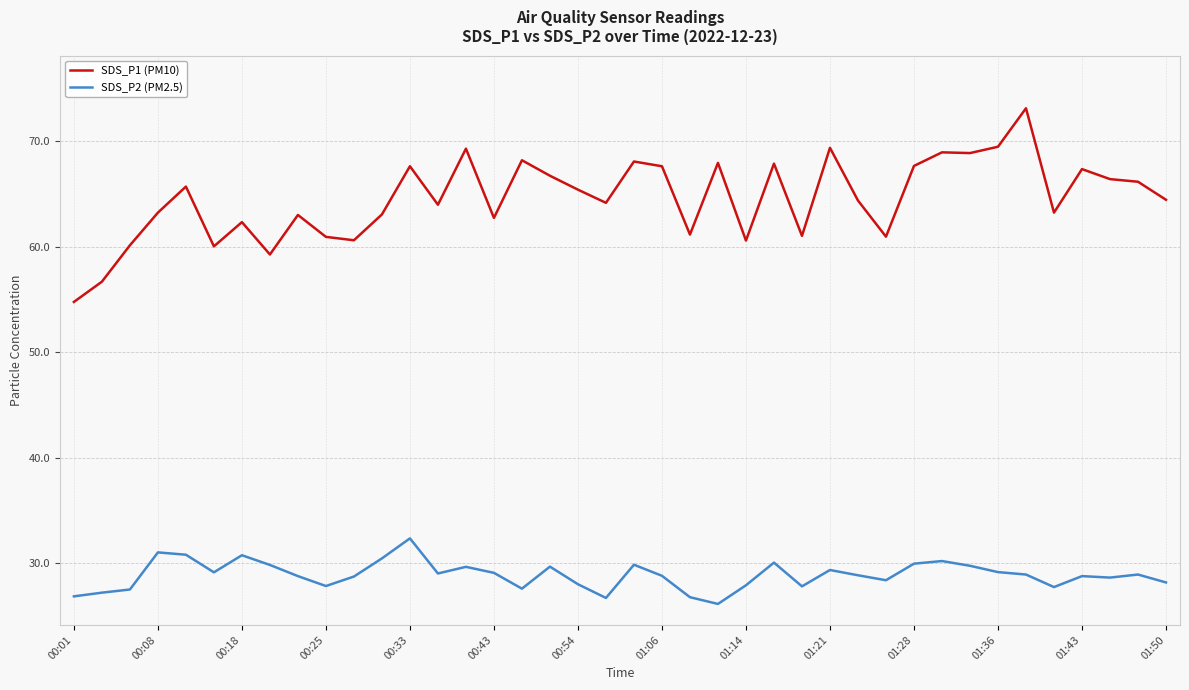

Rank the series by their average value, from lowest to highest.

SDS_P2 (PM2.5), SDS_P1 (PM10)